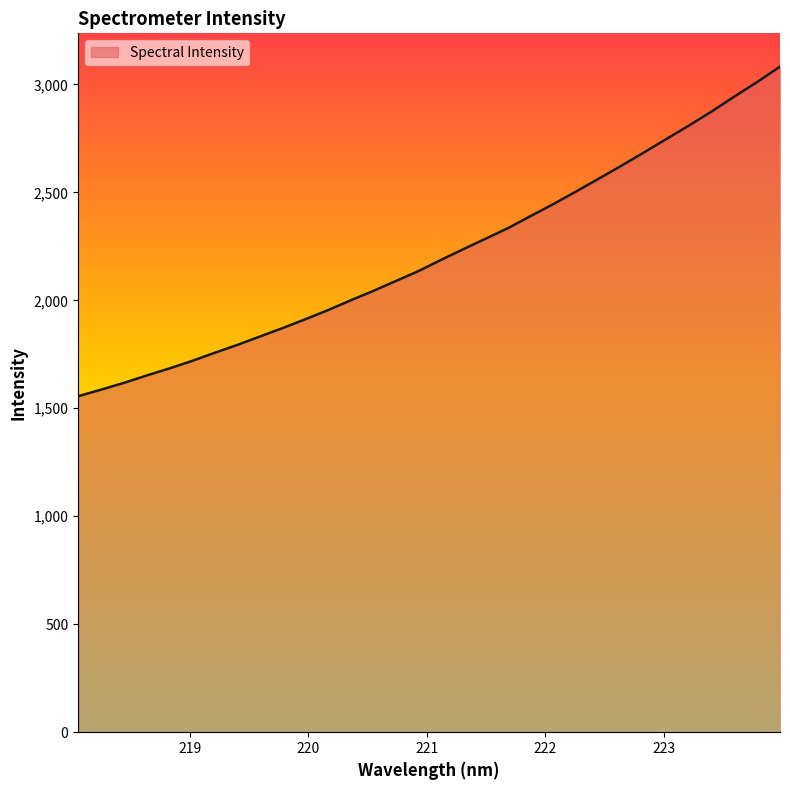

What is the maximum value shown in the chart?

3082.1